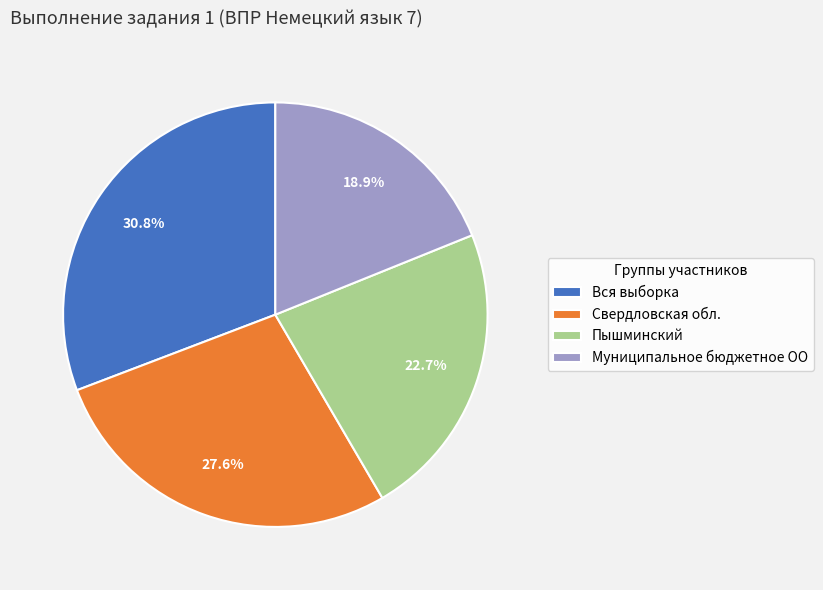

How many segments does this pie chart have?

4